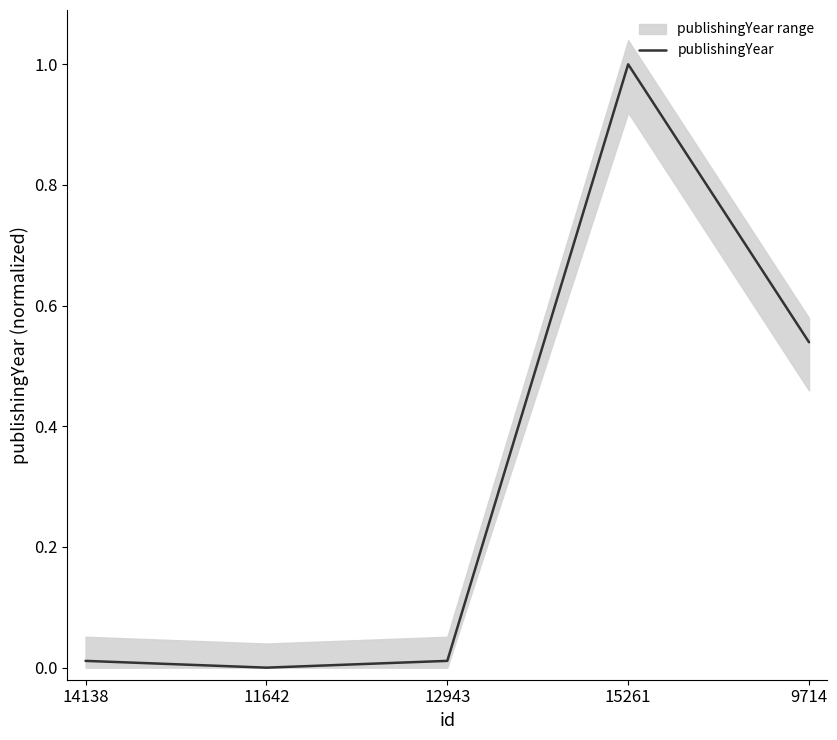

What is the greatest value displayed?

1.0